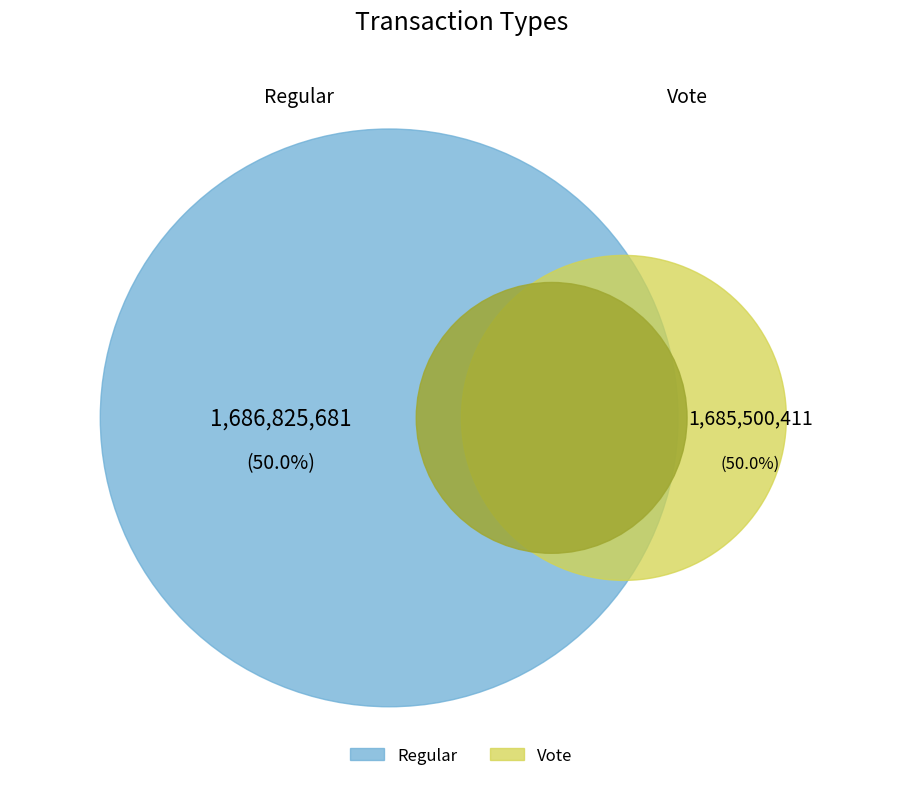

To the nearest percent, what portion does Vote represent?

50%